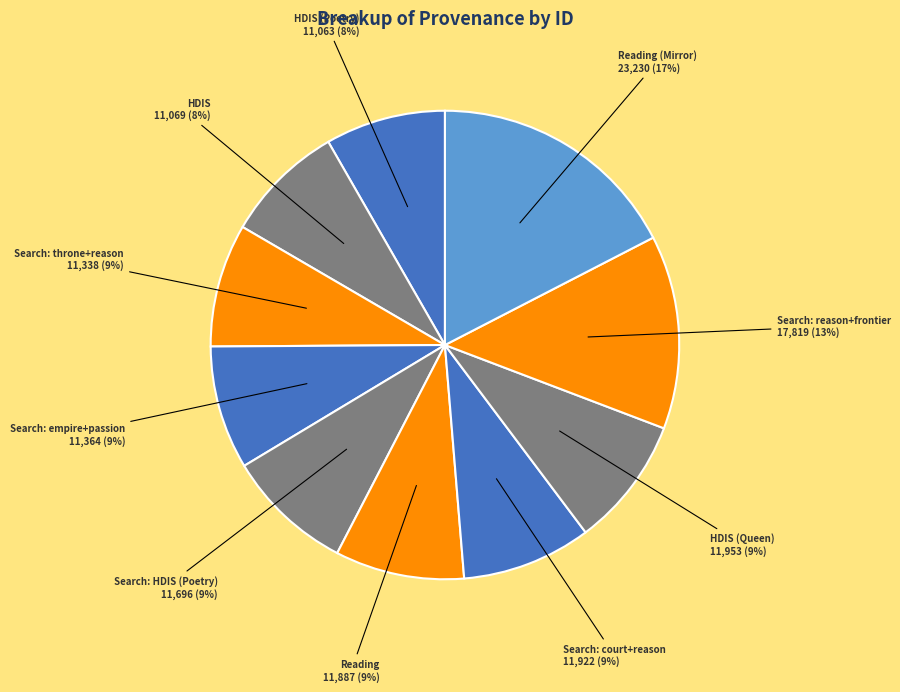

True or false: HDIS accounts for 20% of the total.

False